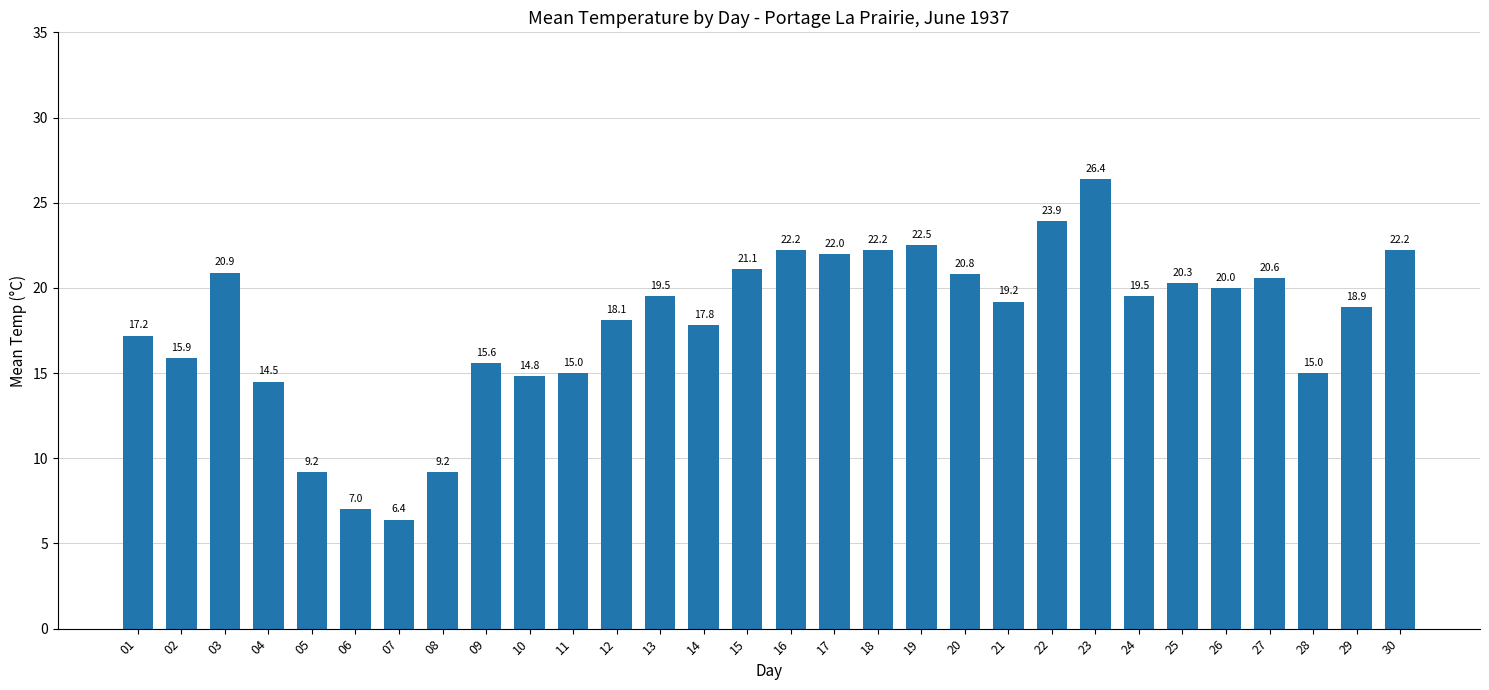

Read the value at 20.

20.8